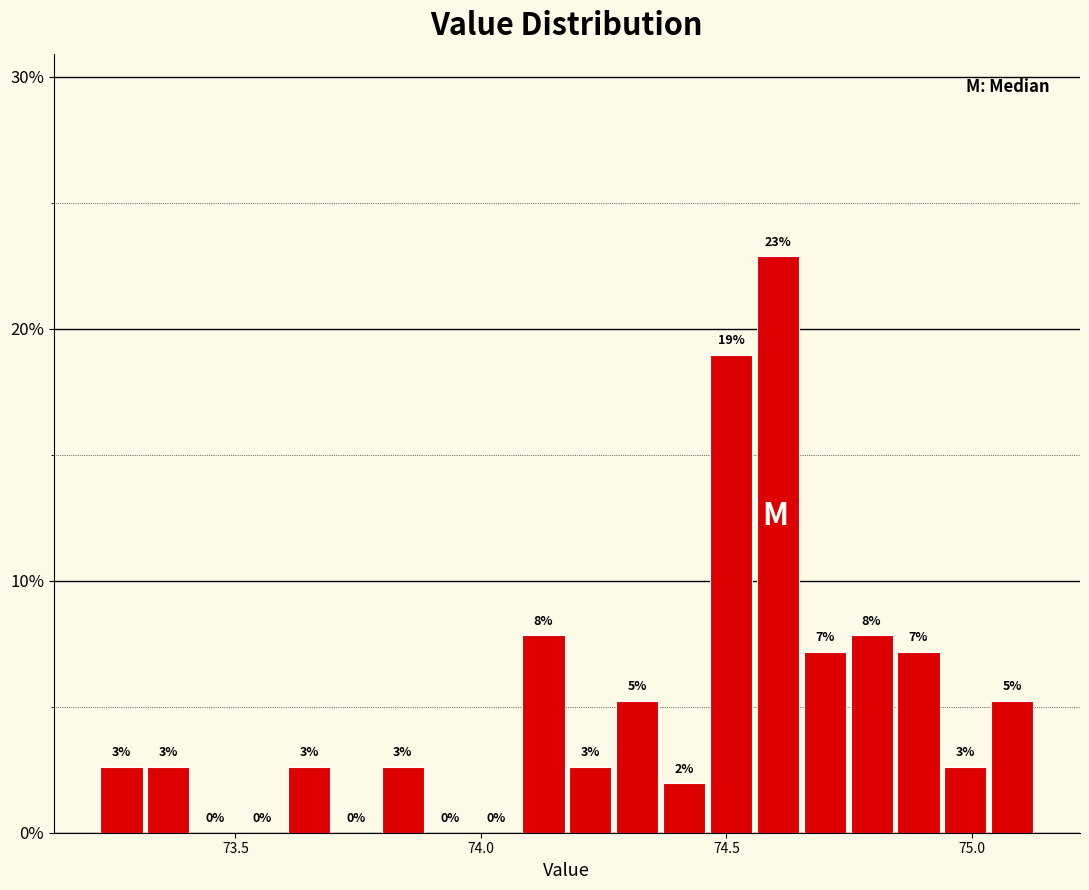

Around what value on the x-axis is the tallest bar? Give the approximate position of its centre, as read against the axis.

74.60